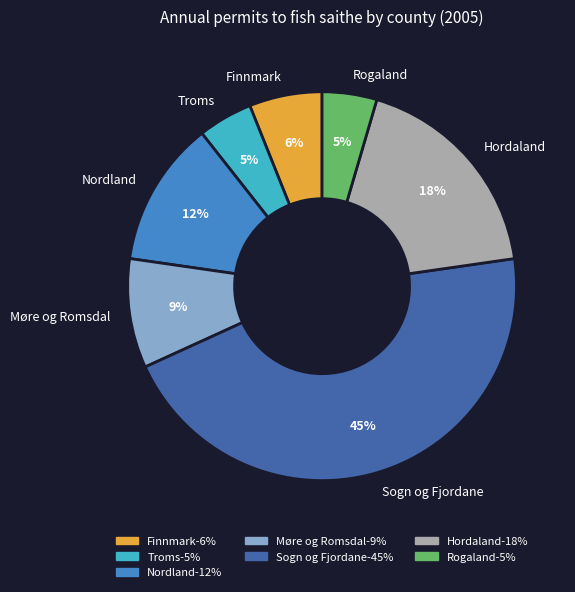

Do Troms and Nordland together represent more than half of the pie?

No